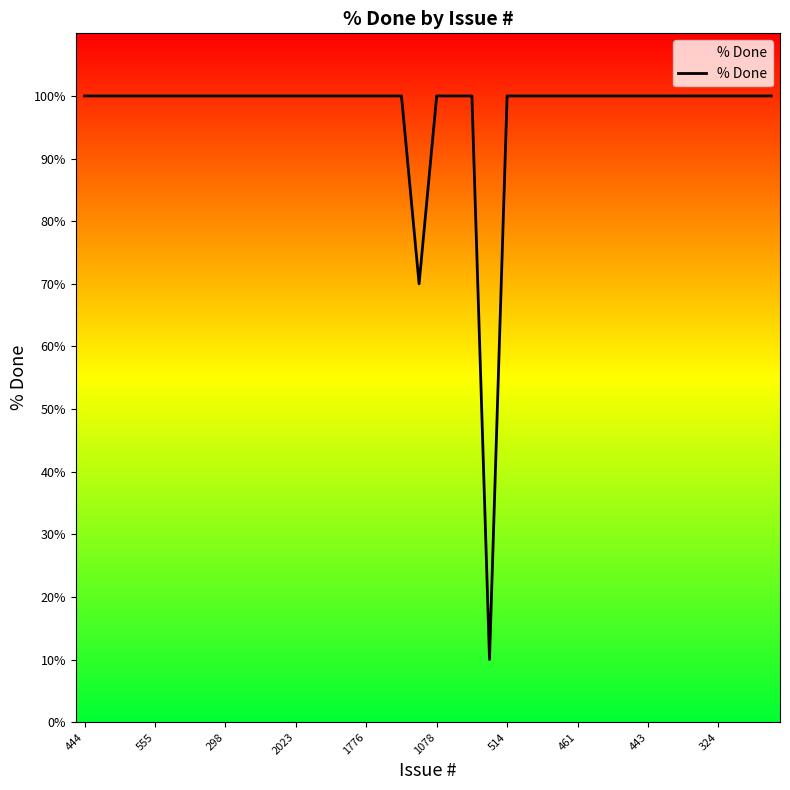

What is the maximum value shown in the chart?

100